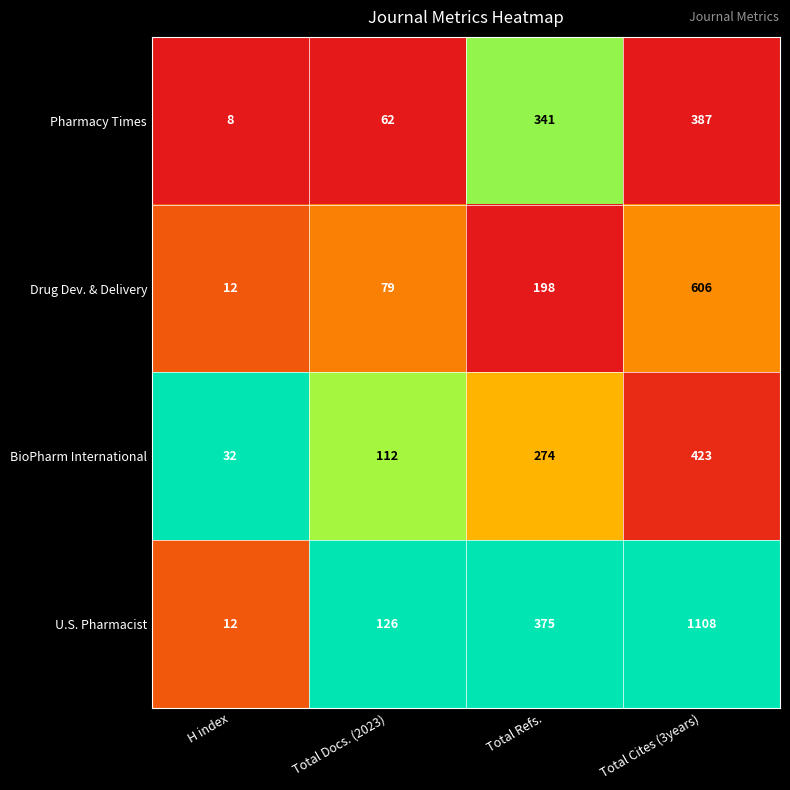

What is the spread (max minus min) of values at Total Cites (3years)?

721